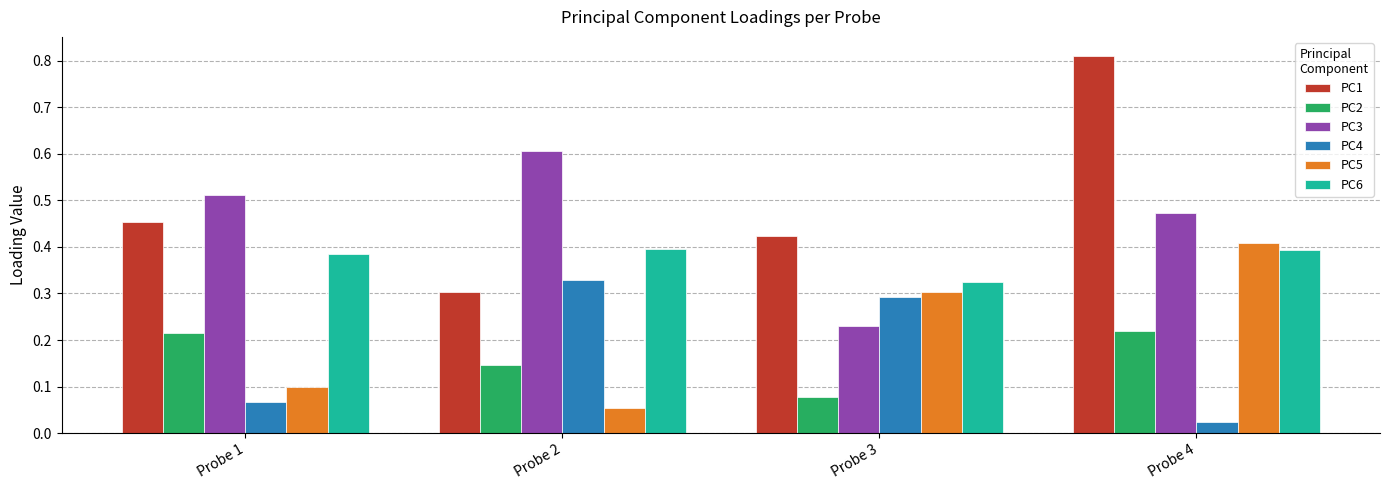

Which series has the widest spread of values?

PC1